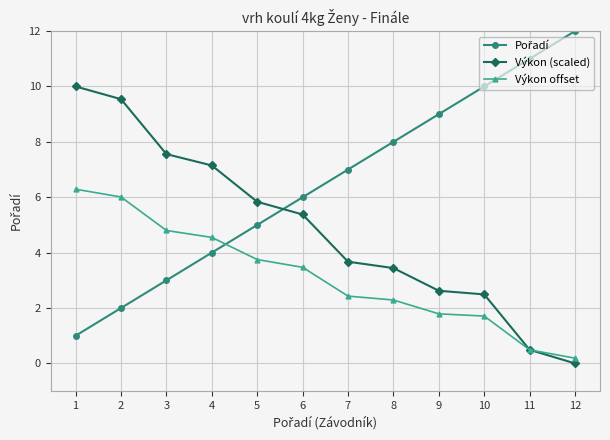

What is the difference between the Výkon (scaled) values at 5 and 9?

3.2